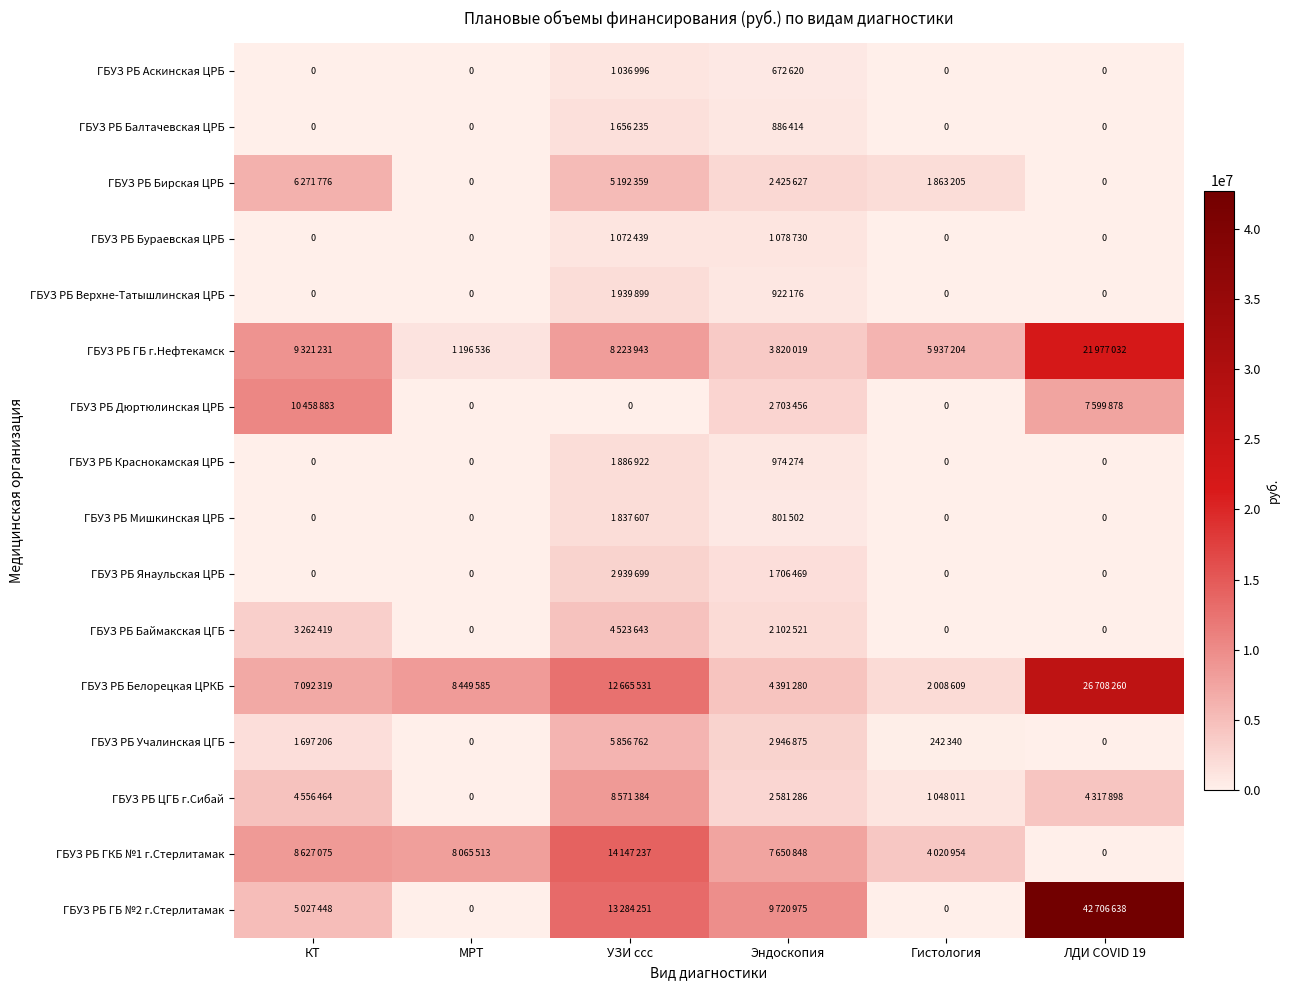

What is the maximum value for ГБУЗ РБ Бураевская ЦРБ?

1078730